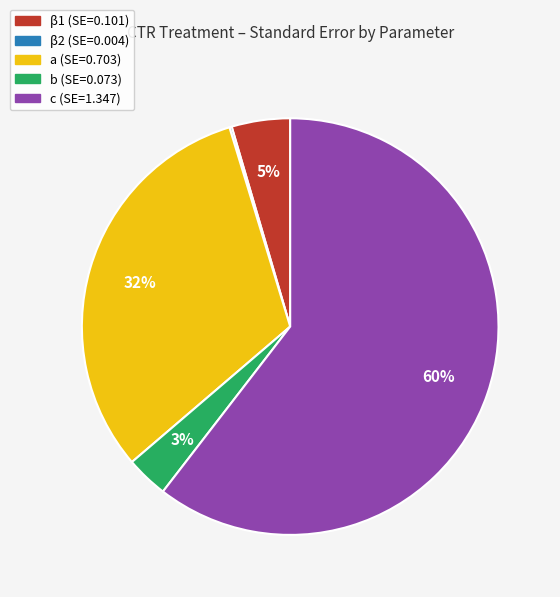

Is the sum of c and β1 greater than half?

Yes